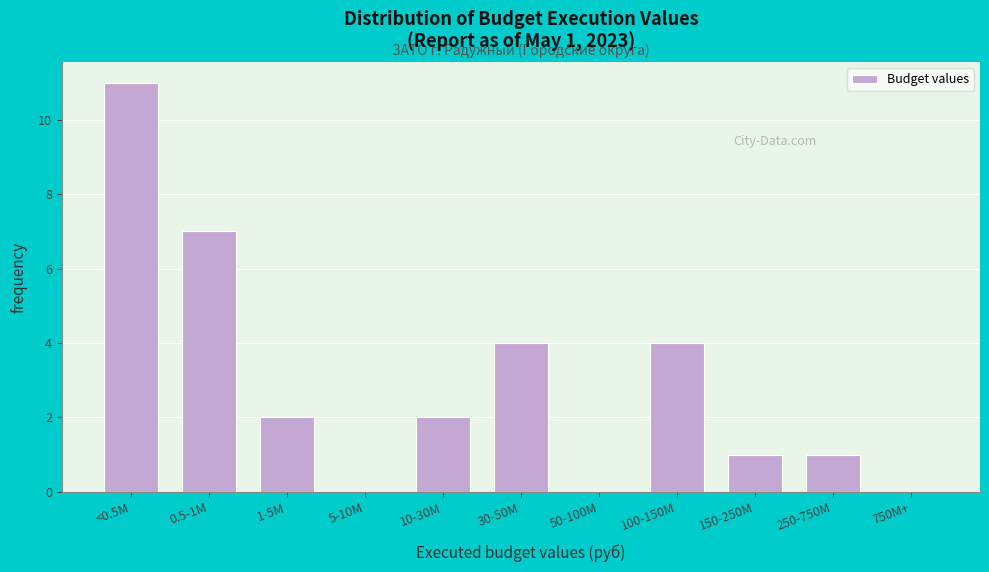

Reading left to right, what are all the values shown in this chart?

<0.5M=11	0.5-1M=7	1-5M=2	5-10M=0	10-30M=2	30-50M=4	50-100M=0	100-150M=4	150-250M=1	250-750M=1	750M+=0